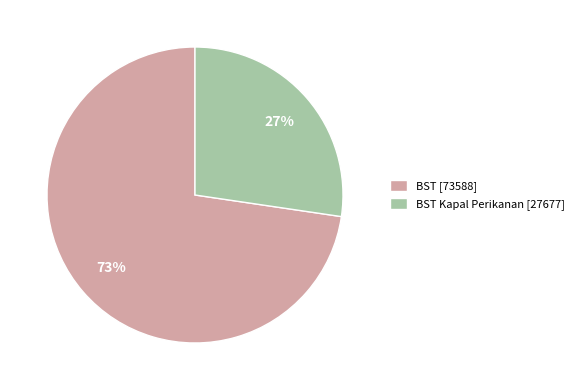

Is there a majority slice in this chart?

Yes